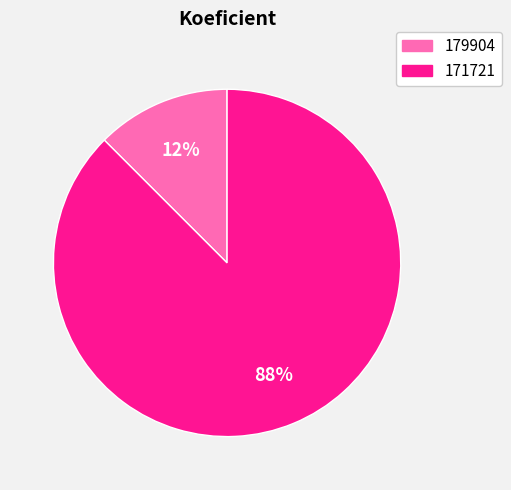

Which has a higher value, 179904 or 171721?

171721